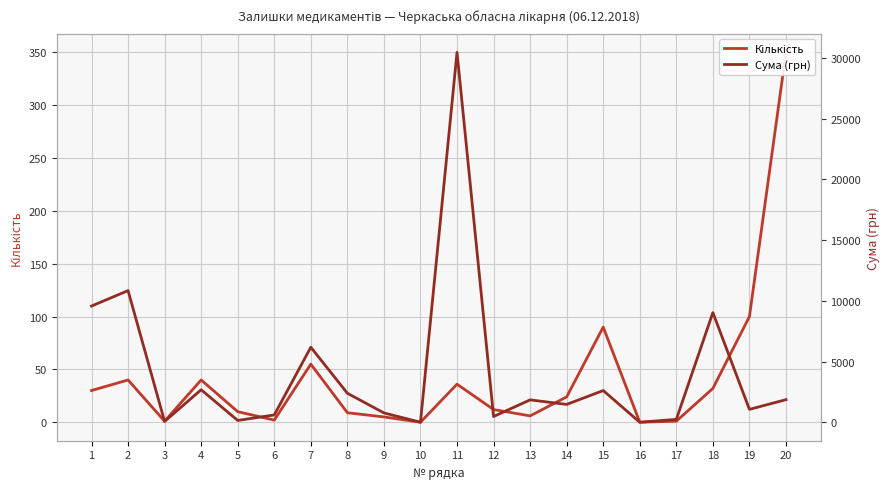

True or false: Кількість and Сума (грн) cross at least once.

False